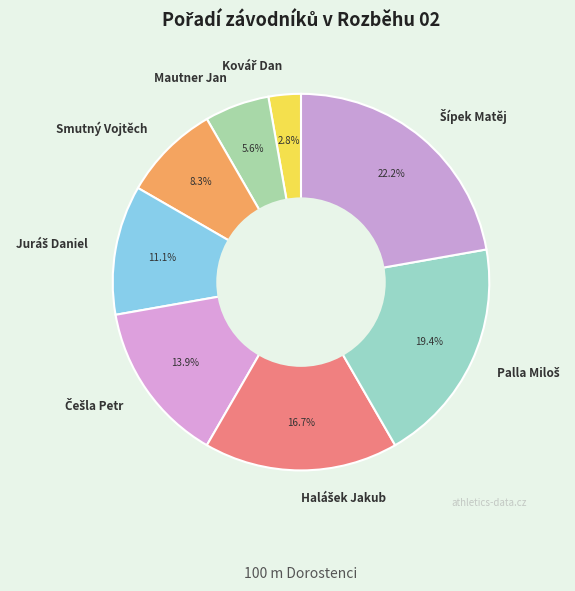

What is the total percentage of Mautner Jan and Smutný Vojtěch?

13.9%